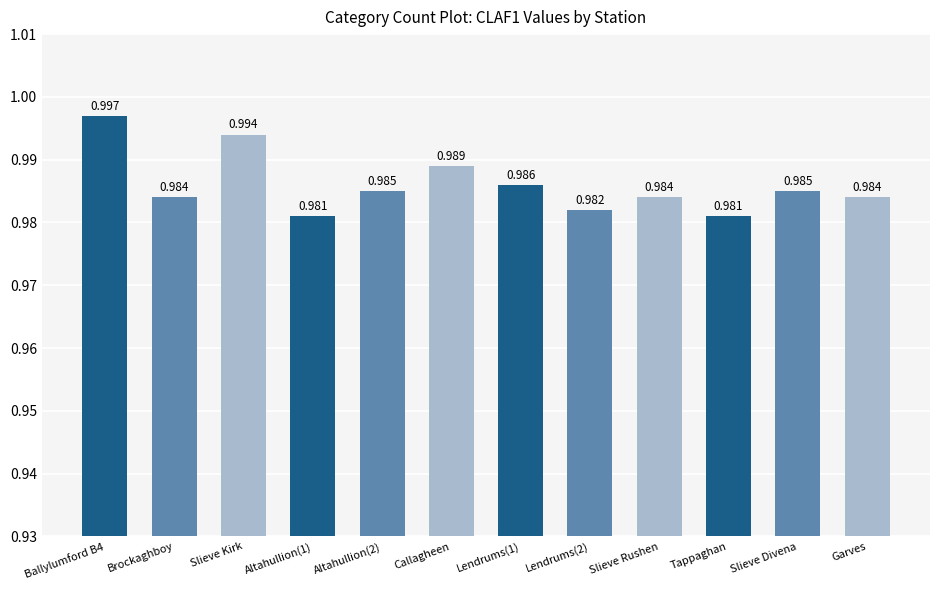

What is the label of the 7th bar from the right?

Callagheen